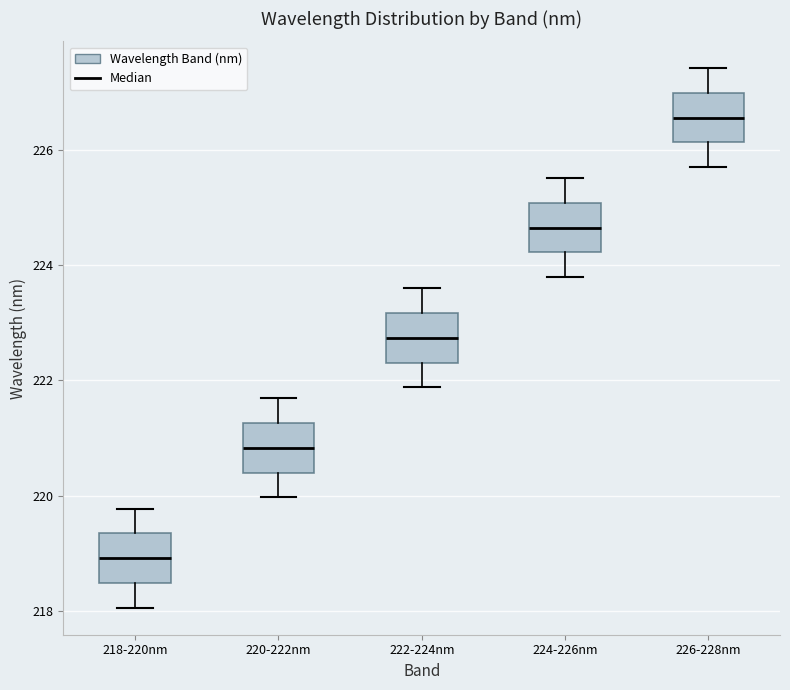

Which box has the lowest median line?

218-220nm